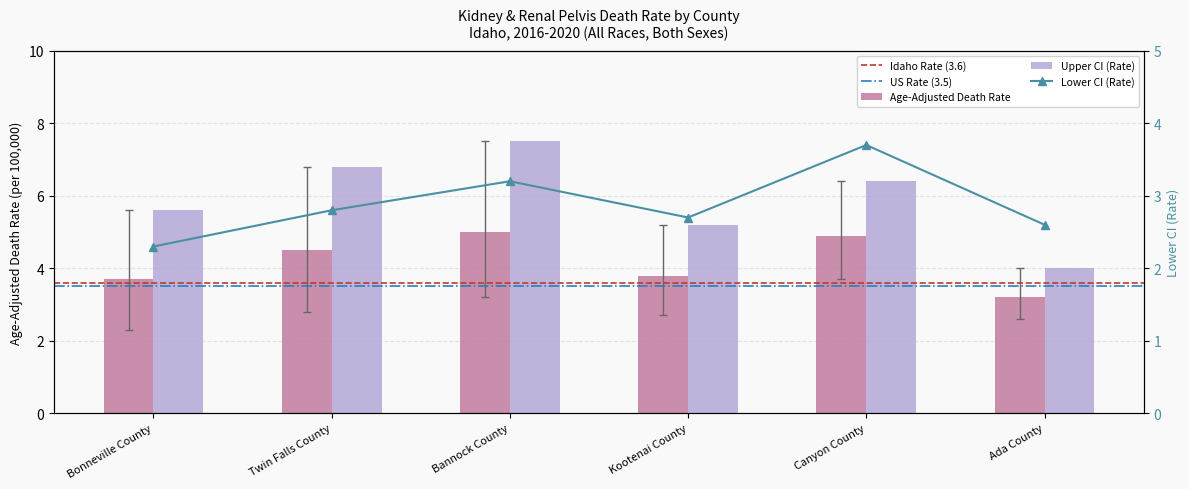

How many series are shown in this chart?

3